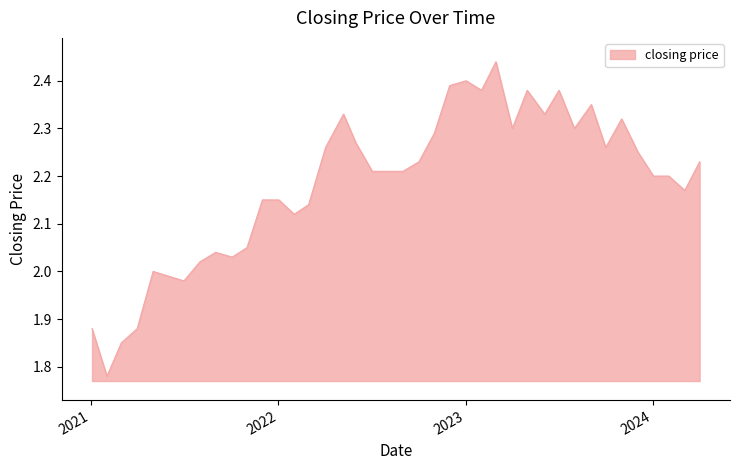

What is the difference between the maximum and minimum values?

0.7